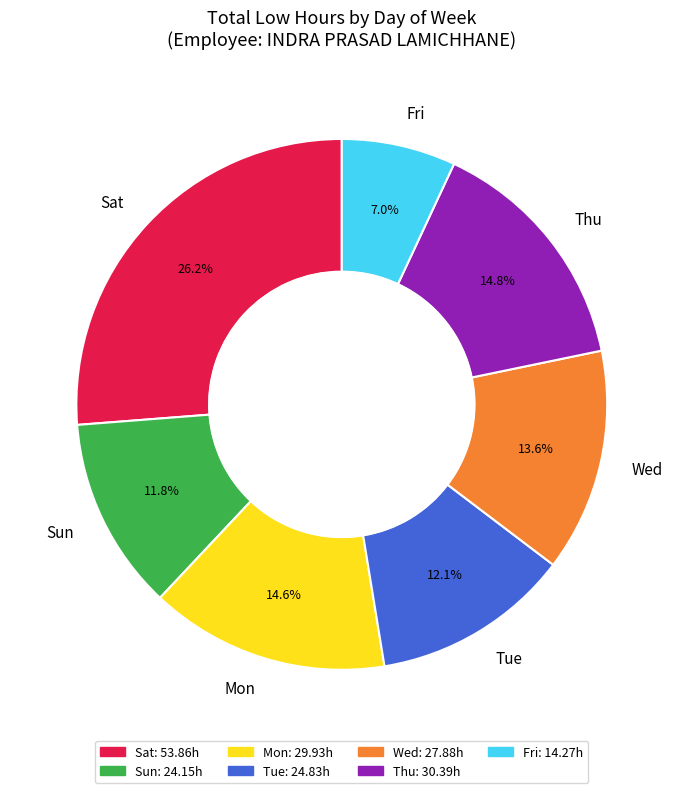

How many segments does this pie chart have?

7